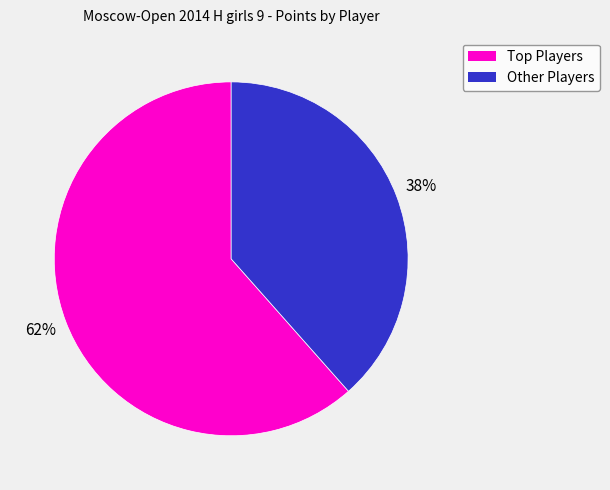

Which slice is the smallest?

Other Players